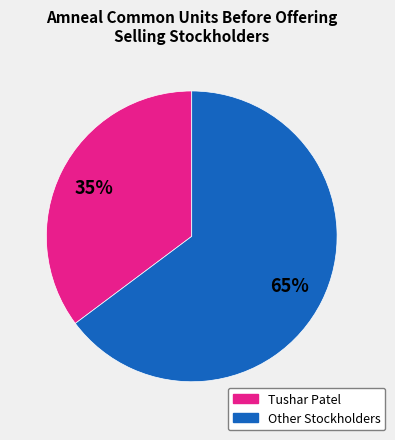

Is there a majority slice in this chart?

Yes